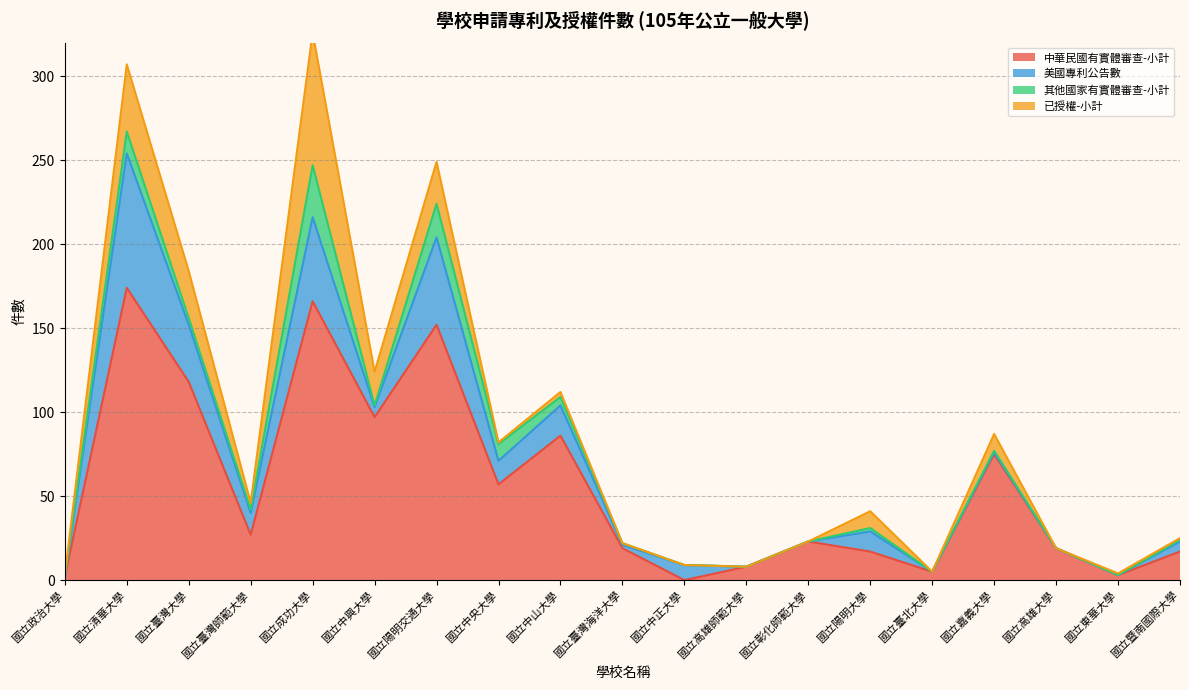

Which series has the largest range (max minus min)?

中華民國有實體審查-小計